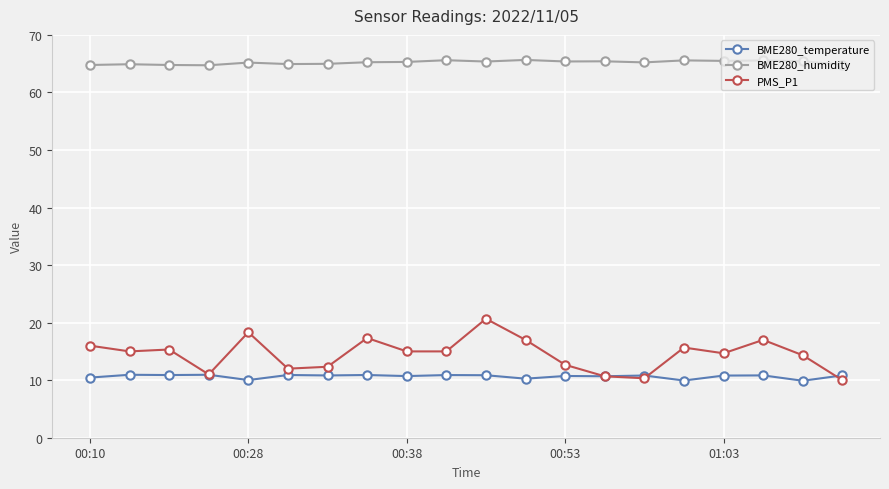

After their last crossing, which series has the higher values: BME280_temperature or PMS_P1?

BME280_temperature